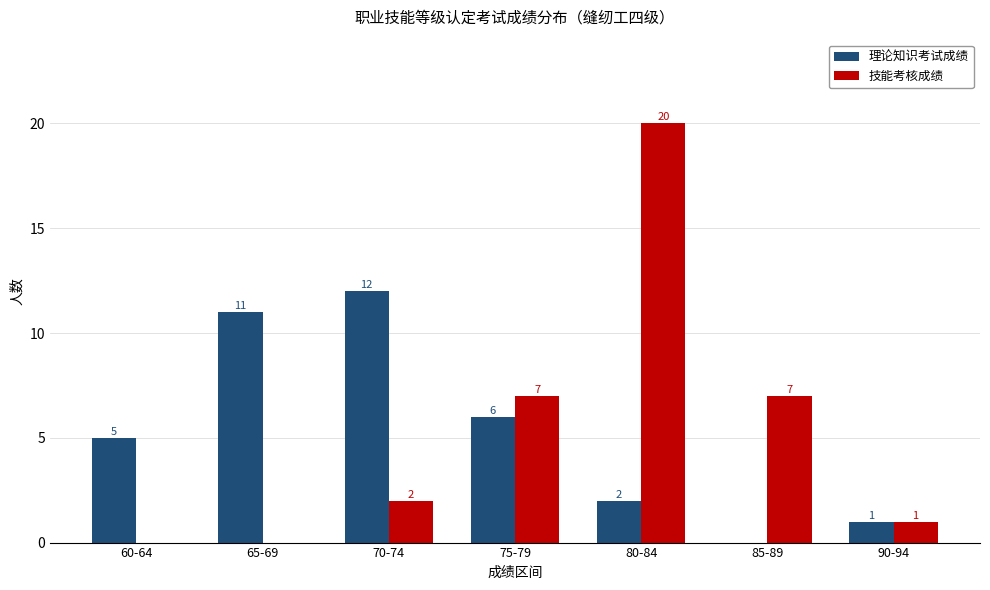

How many data points does each series have?

7